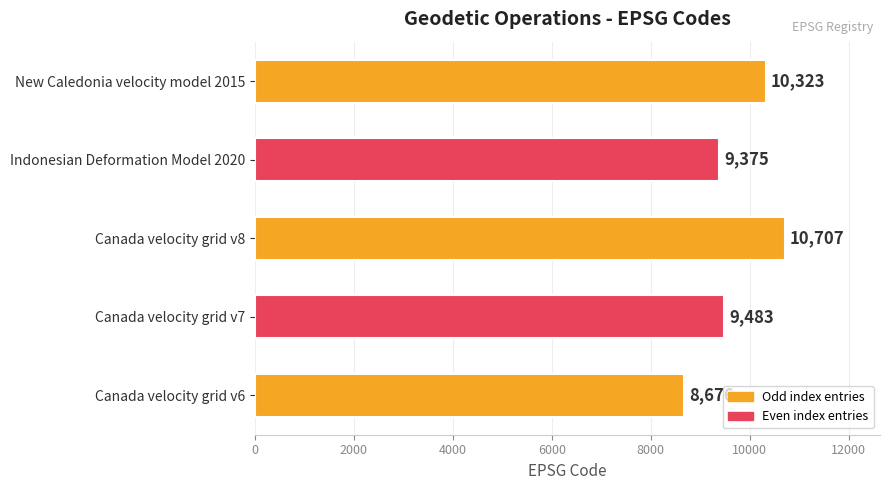

What is the difference between the second highest and minimum values?

1647